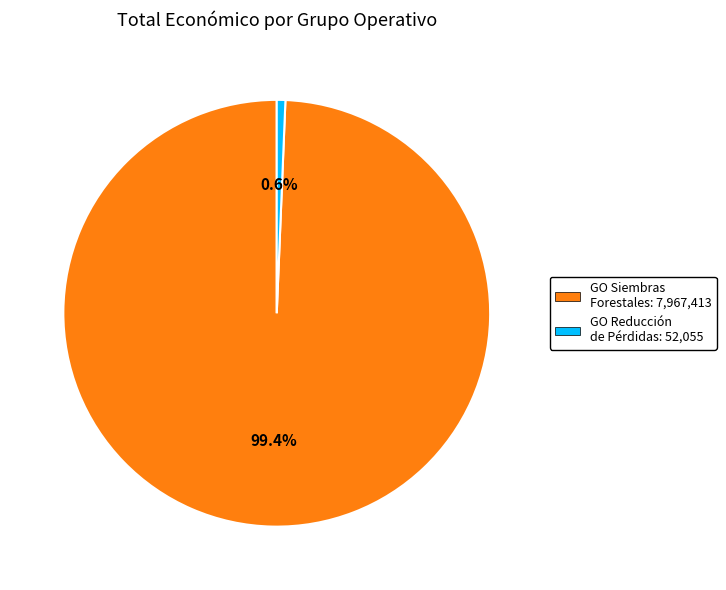

Which has a higher value, GO Siembras Forestales: 7,967,413 or GO Reducción de Pérdidas: 52,055?

GO Siembras Forestales: 7,967,413